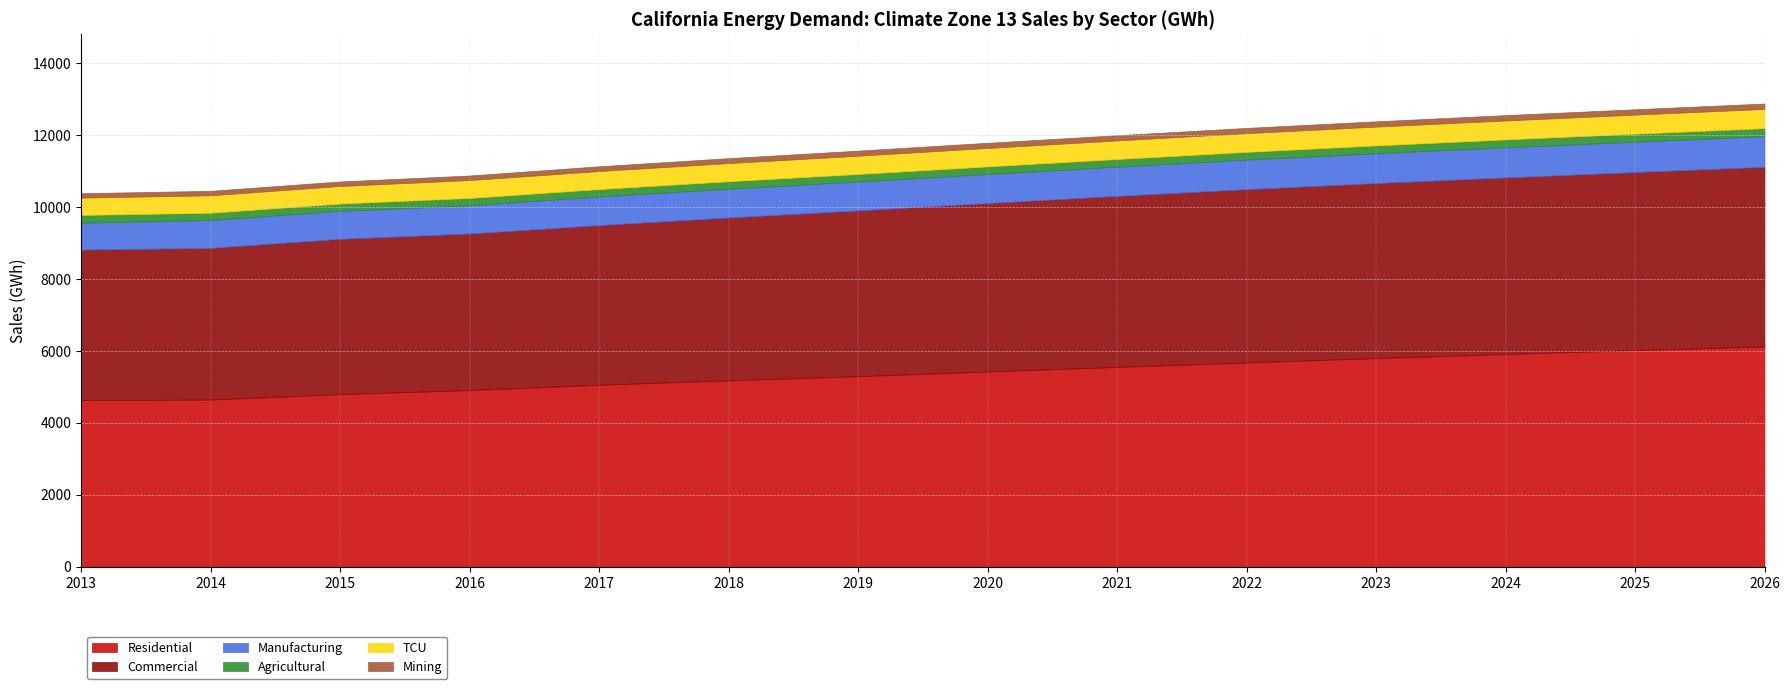

What are all the series names shown in the legend?

Residential, Commercial, Manufacturing, Agricultural, TCU, Mining